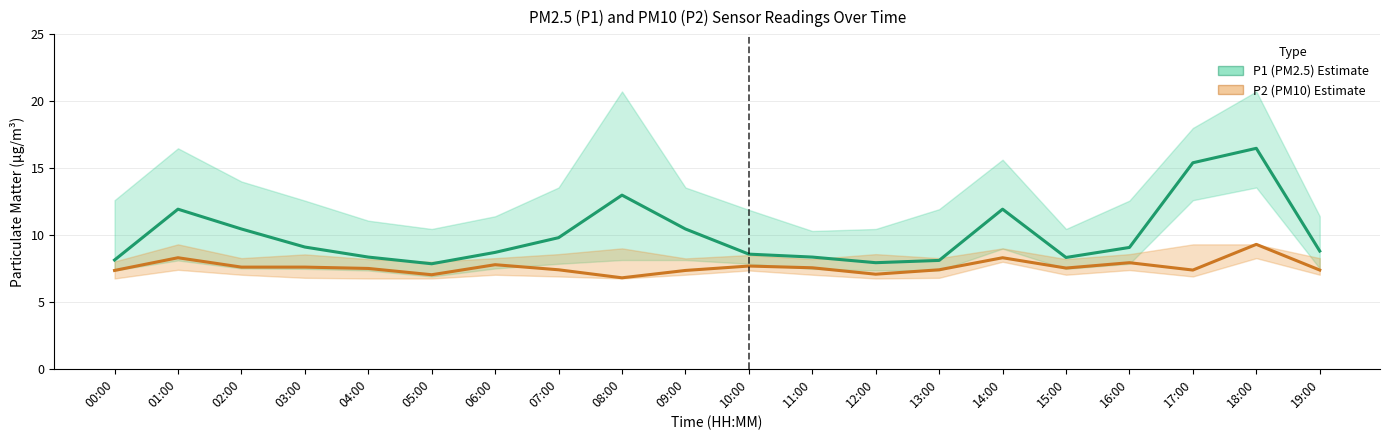

True or false: P2 (PM10) Estimate has more than 0 interior local peaks.

True